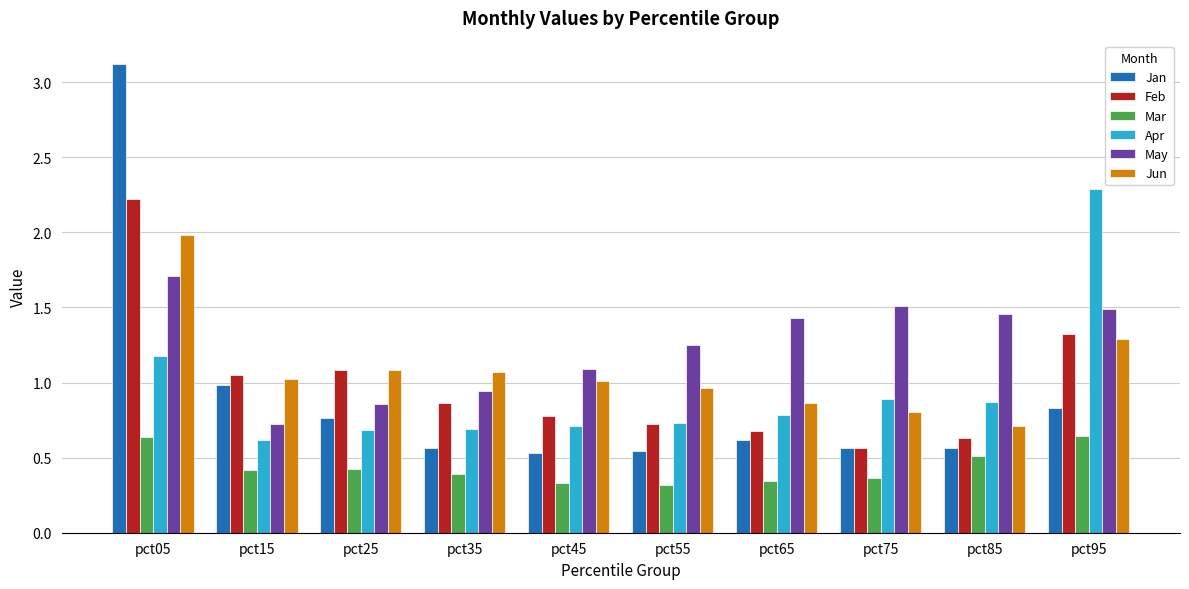

Where does the Jun series first go above 1?

pct05